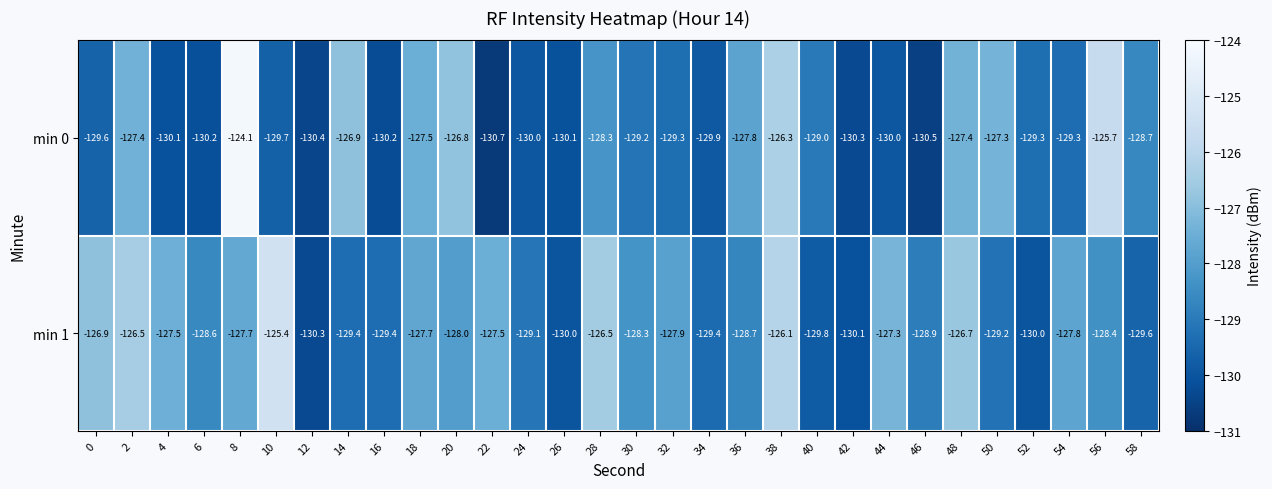

What is the maximum value shown in the chart?

-124.1